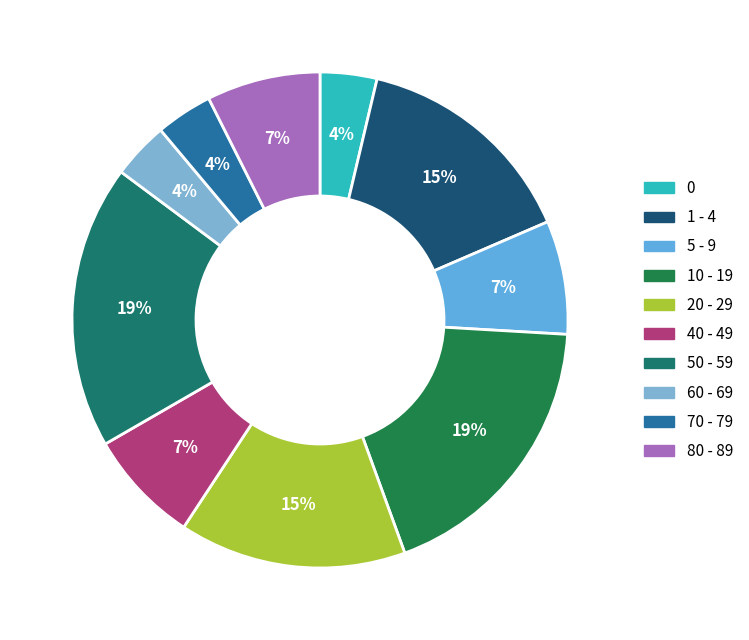

How many slices are in this pie chart?

10